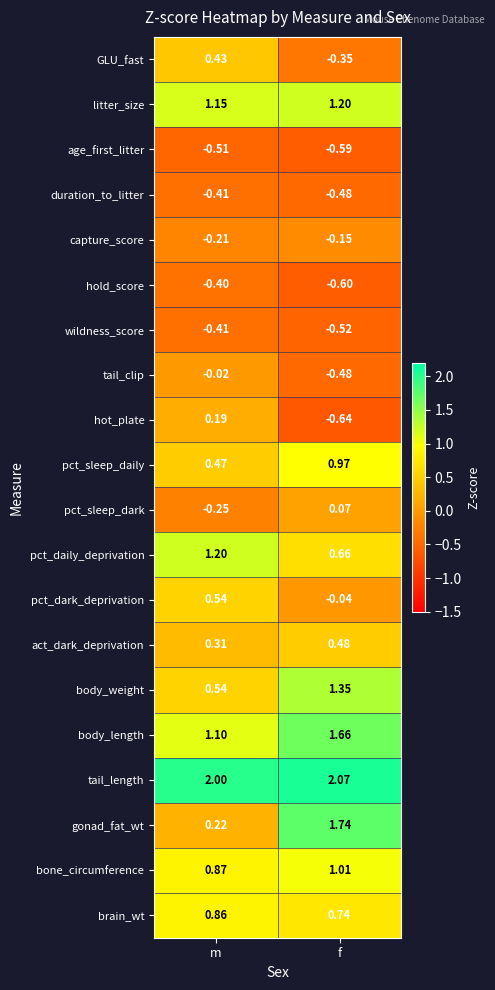

At which label is capture_score closest to 0?

f